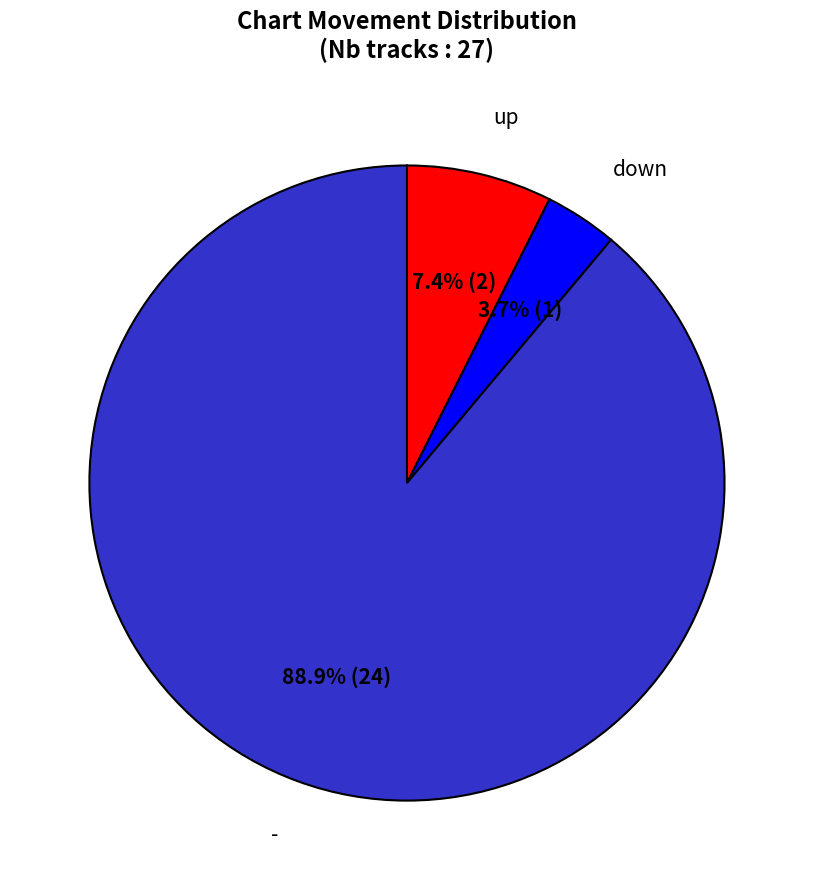

Does any single category account for the majority?

Yes